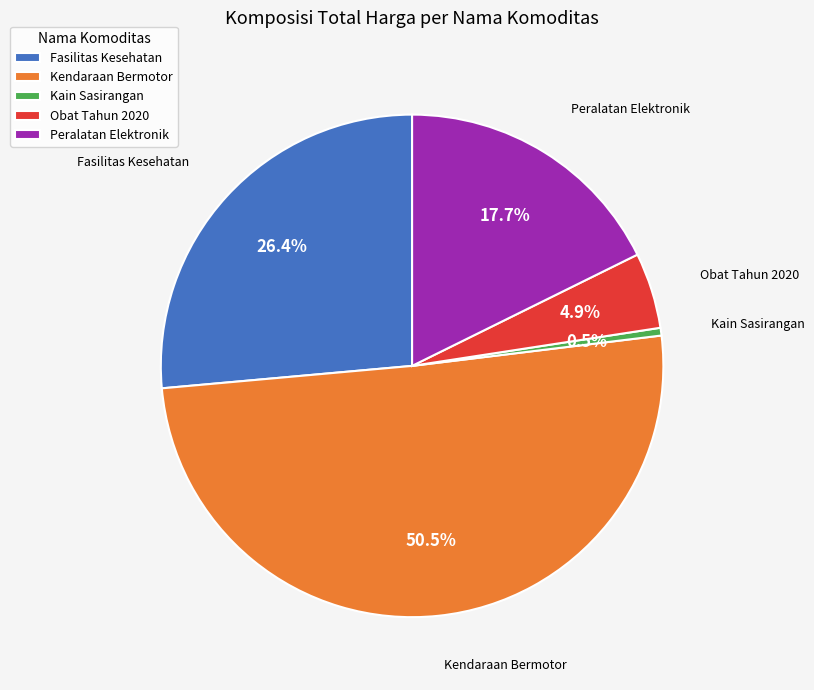

How many segments does this pie chart have?

5